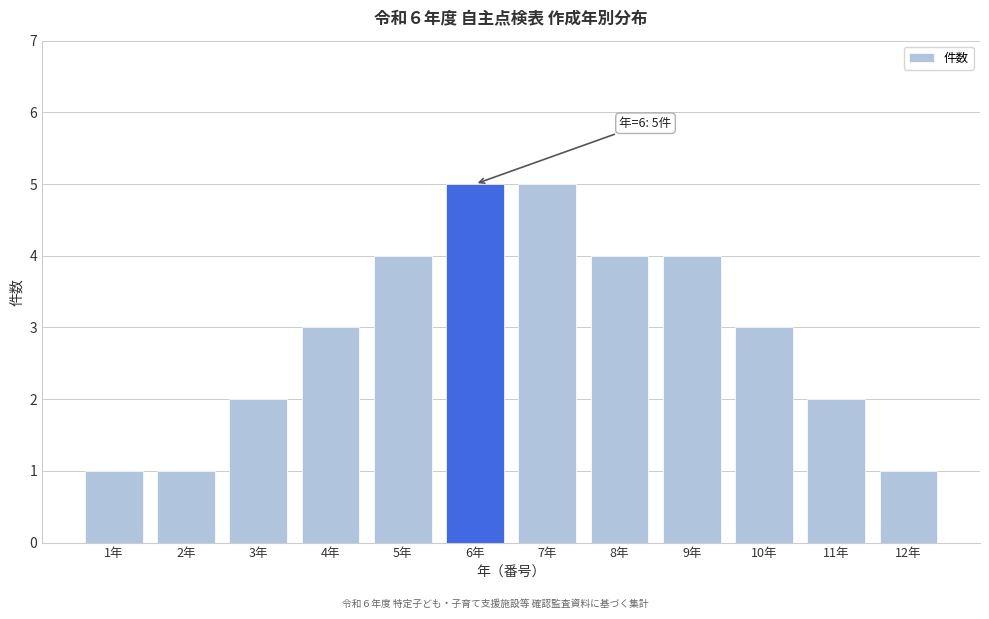

Reading right to left, transcribe all the data shown in this chart.

1	2	3	4	4	5	5	4	3	2	1	1